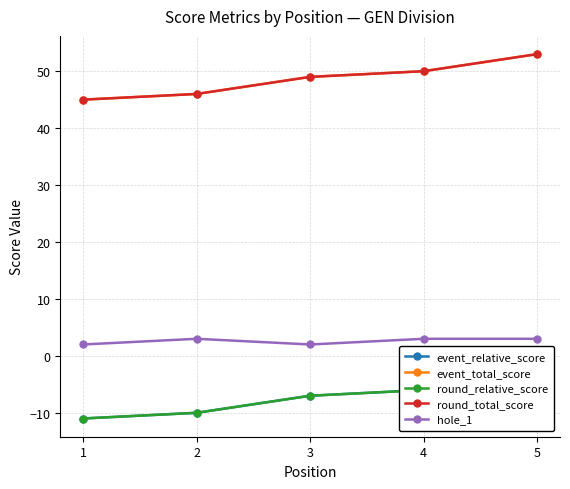

List the labels in order of hole_1 value, smallest first.

1, 3, 2, 4, 5